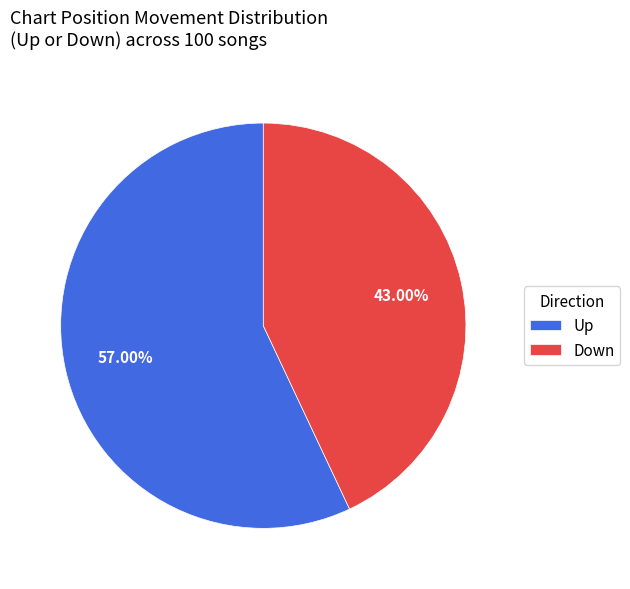

Is the sum of Down and Up greater than half?

Yes